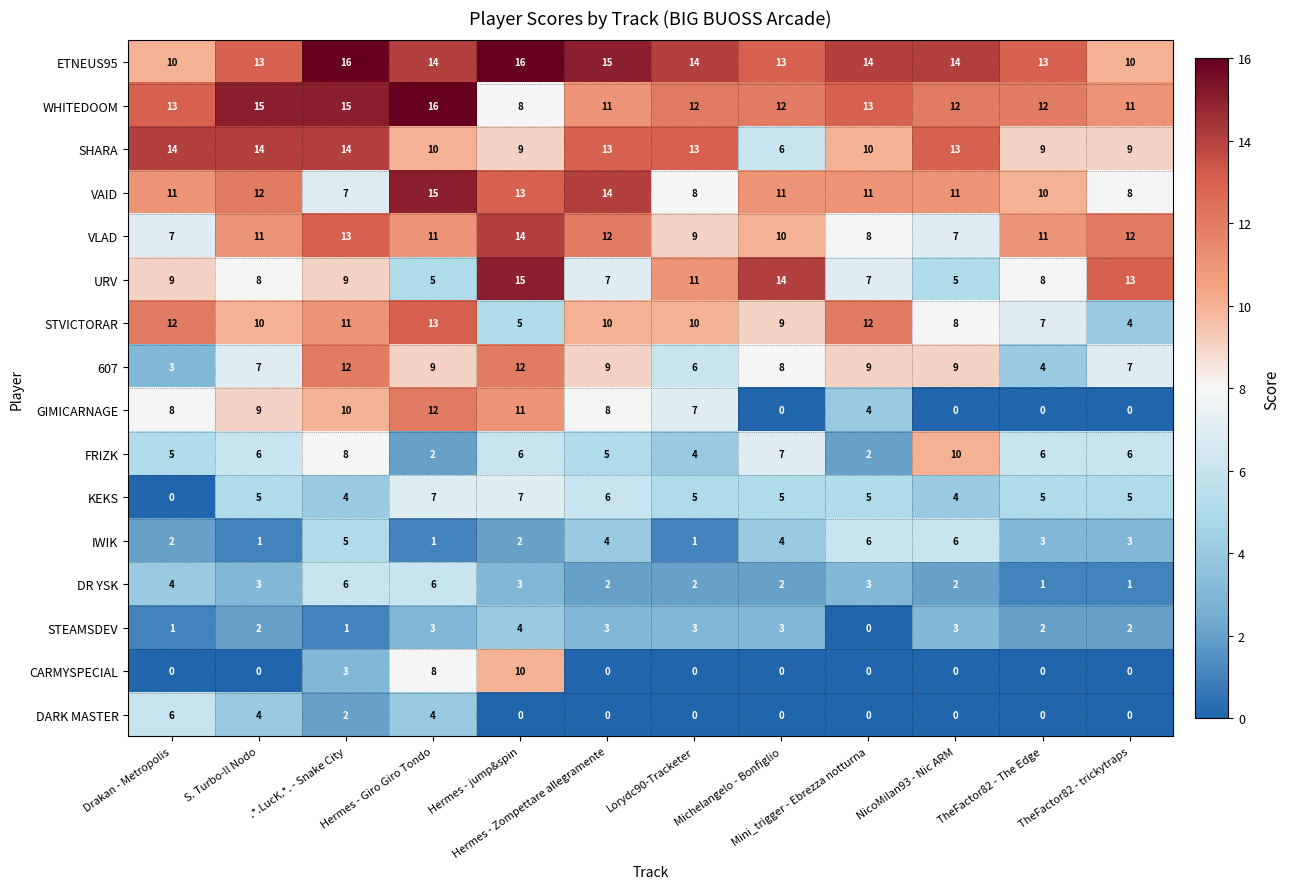

At S. Turbo-Il Nodo, list the series in order from smallest to largest.

CARMYSPECIAL, IWIK, STEAMSDEV, DR YSK, DARK MASTER, KEKS, FRIZK, 607, URV, GIMICARNAGE, STVICTORAR, VLAD, VAID, ETNEUS95, SHARA, WHITEDOOM